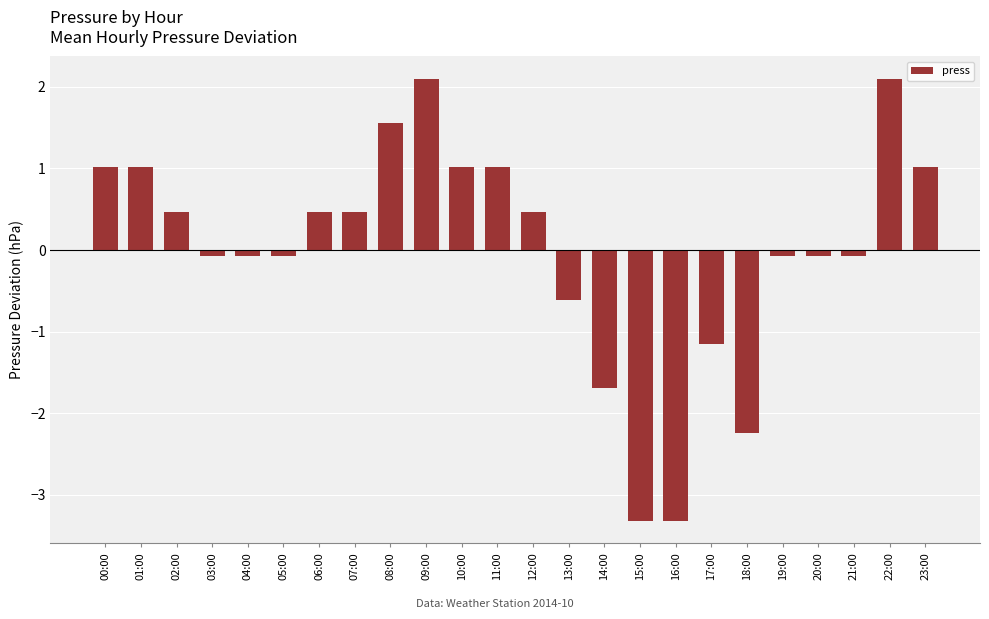

The chart shows a value of -1.6 at 17:00. True or false?

False